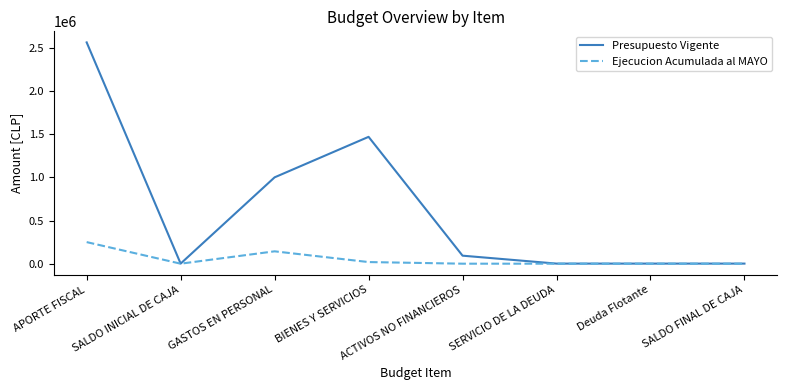

Is the value of Ejecucion Acumulada al MAYO at APORTE FISCAL greater than the value of Presupuesto Vigente at GASTOS EN PERSONAL?

No